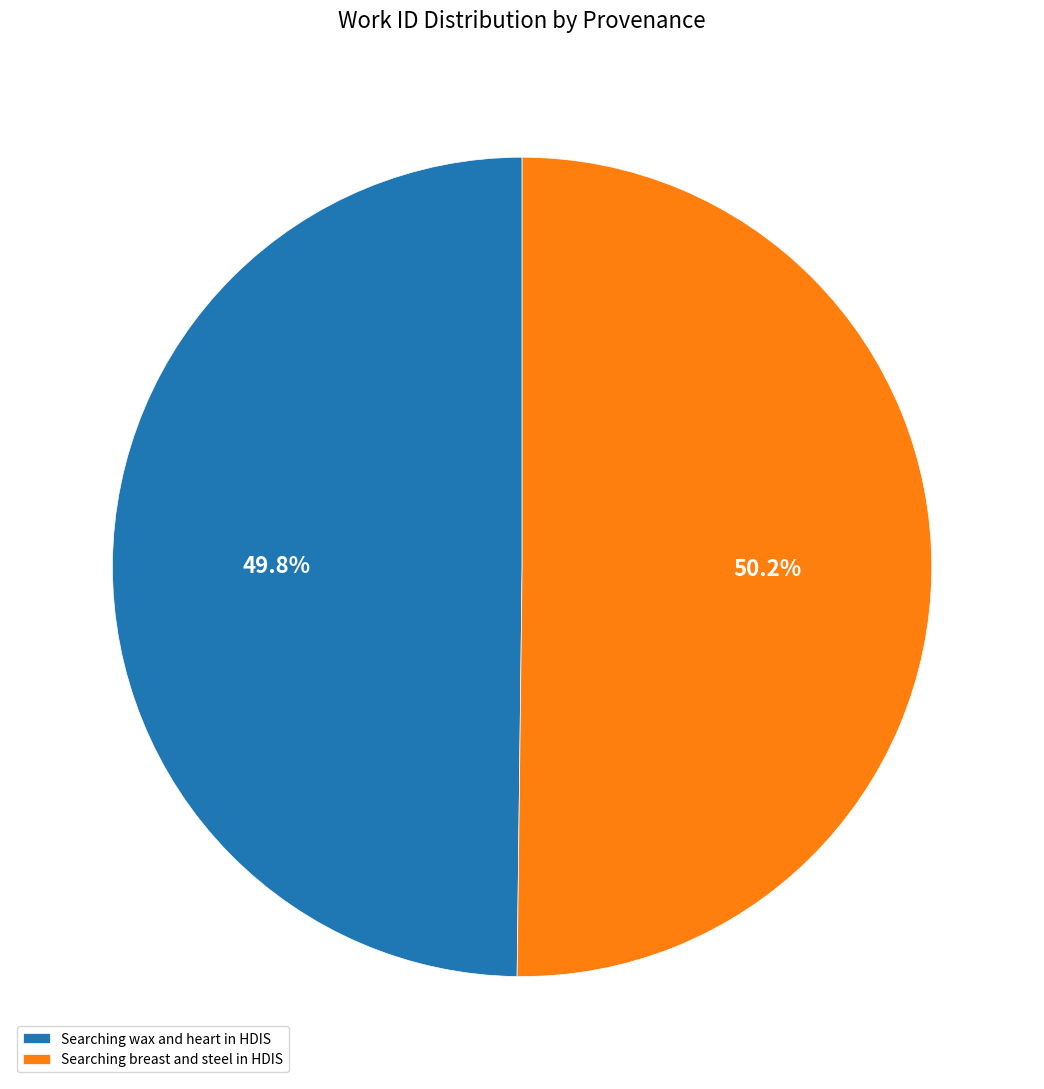

True or false: Searching breast and steel in HDIS accounts for 41% of the total.

False